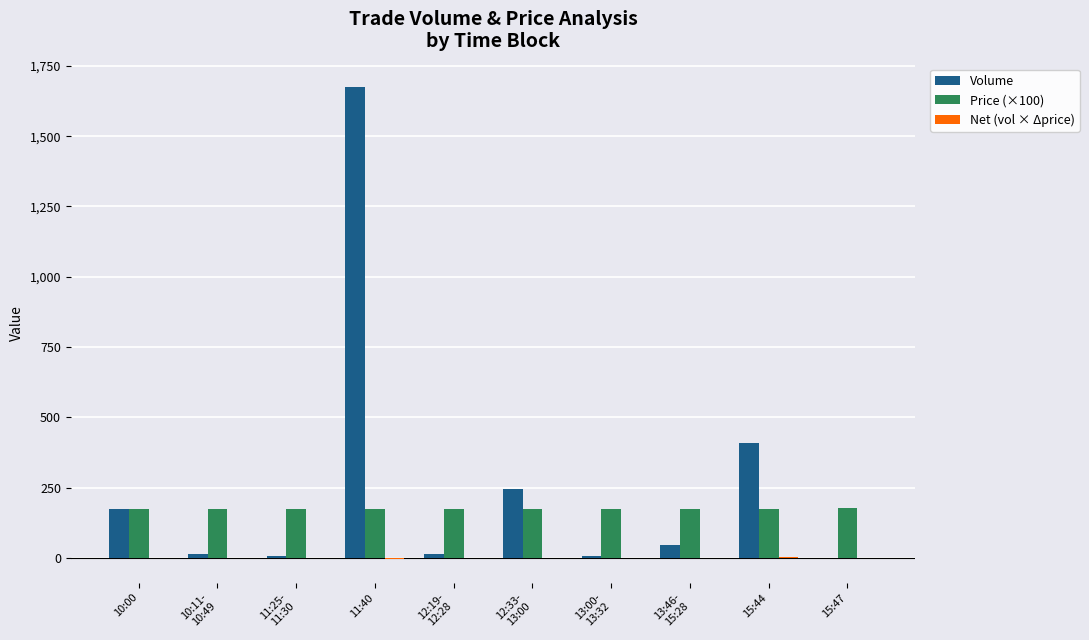

Which series has the largest total across all categories?

Volume